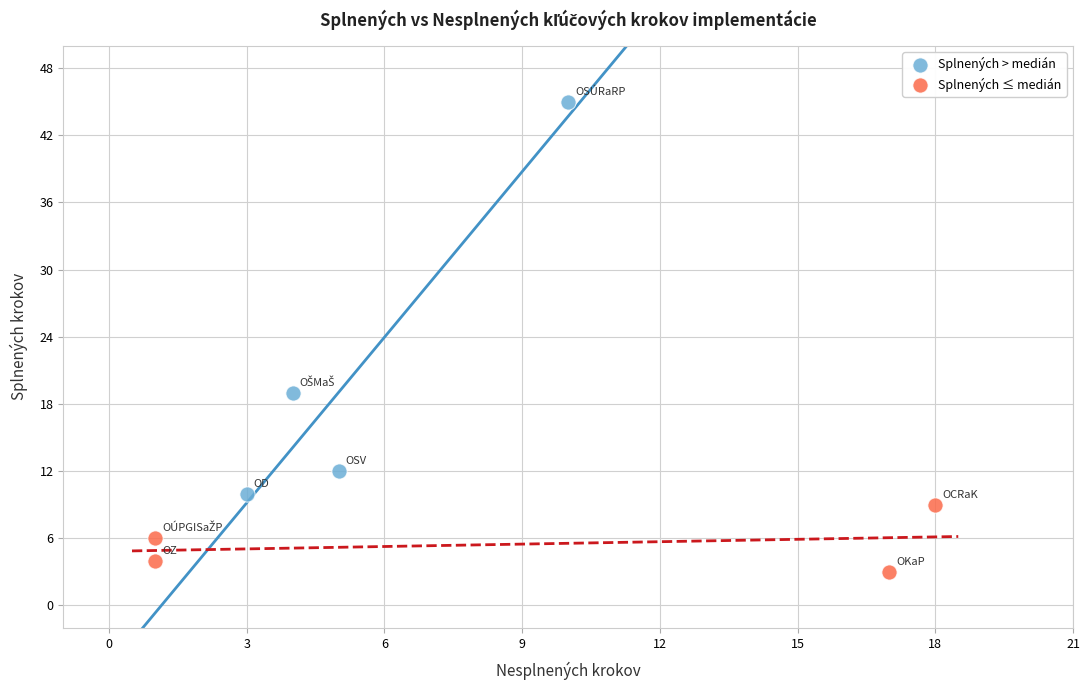

Which series has the widest spread of Y values?

Splnených > medián